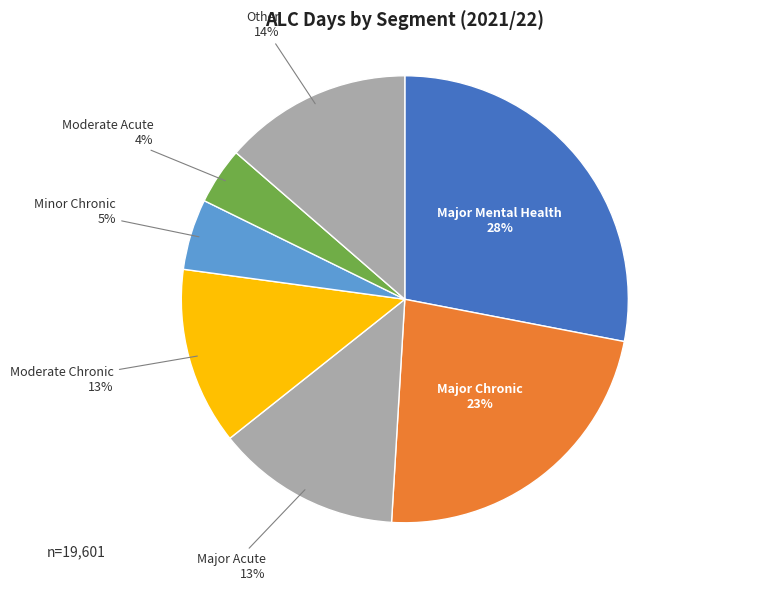

How many segments does this pie chart have?

7